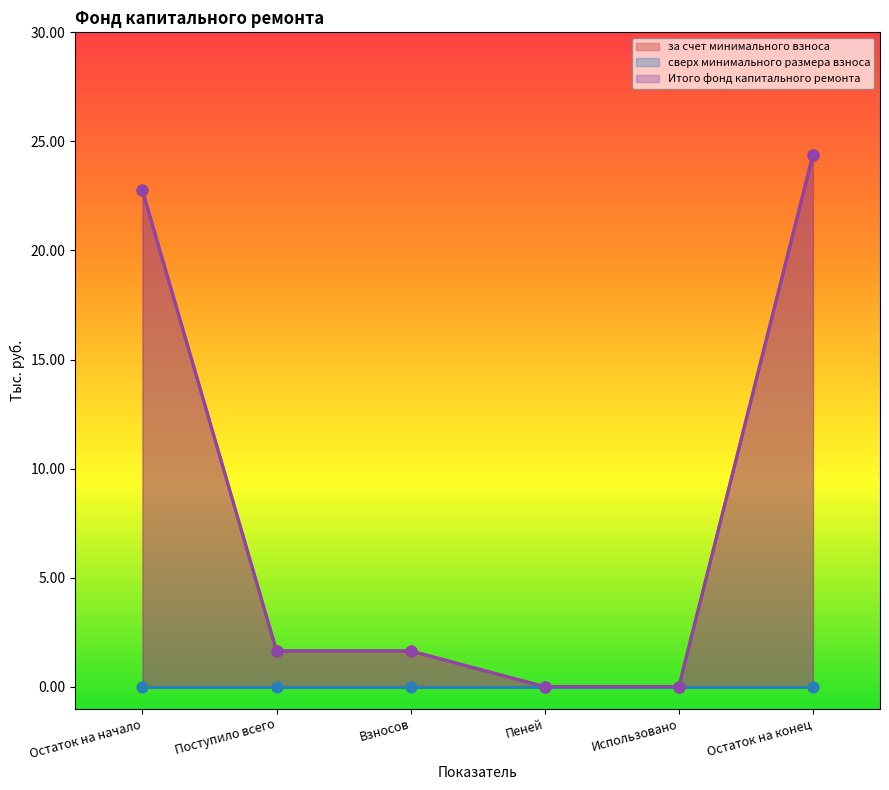

Which series reaches the minimum Y coordinate?

за счет минимального взноса